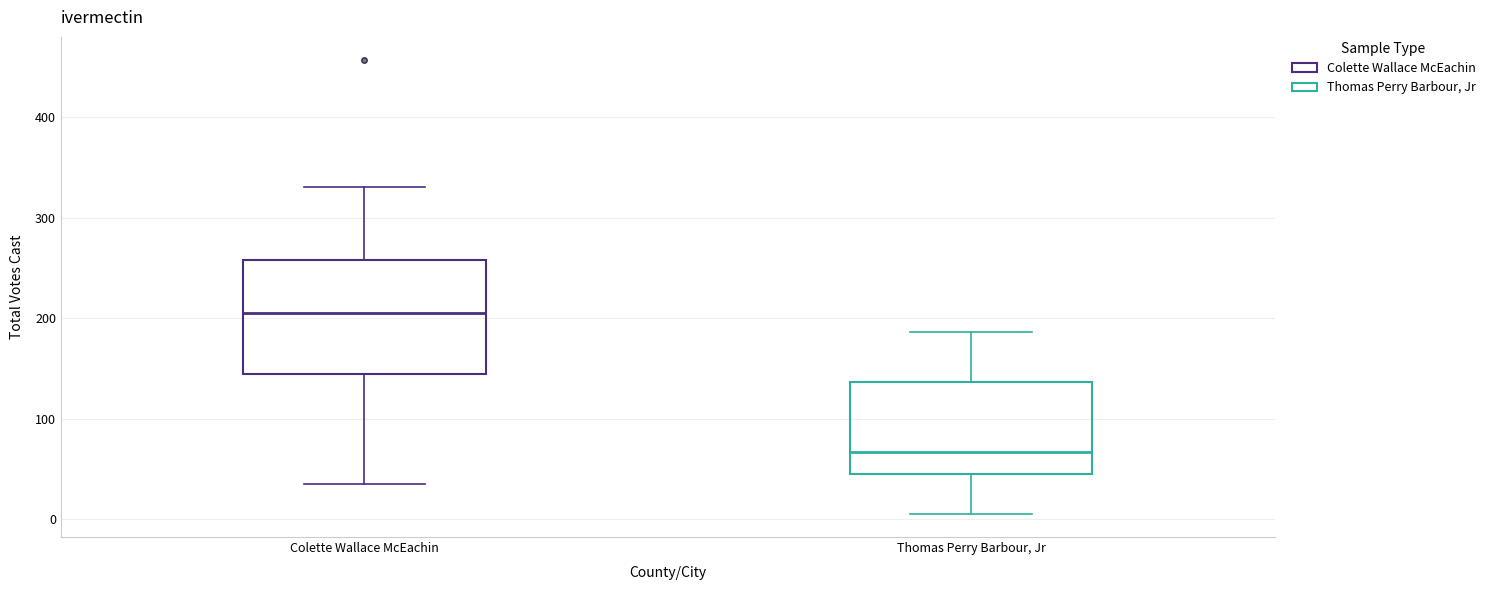

Where does the lower whisker of the box for Colette Wallace McEachin end on the y-axis? The values are not printed on the chart, so give them approximately, as read against the axis.

40